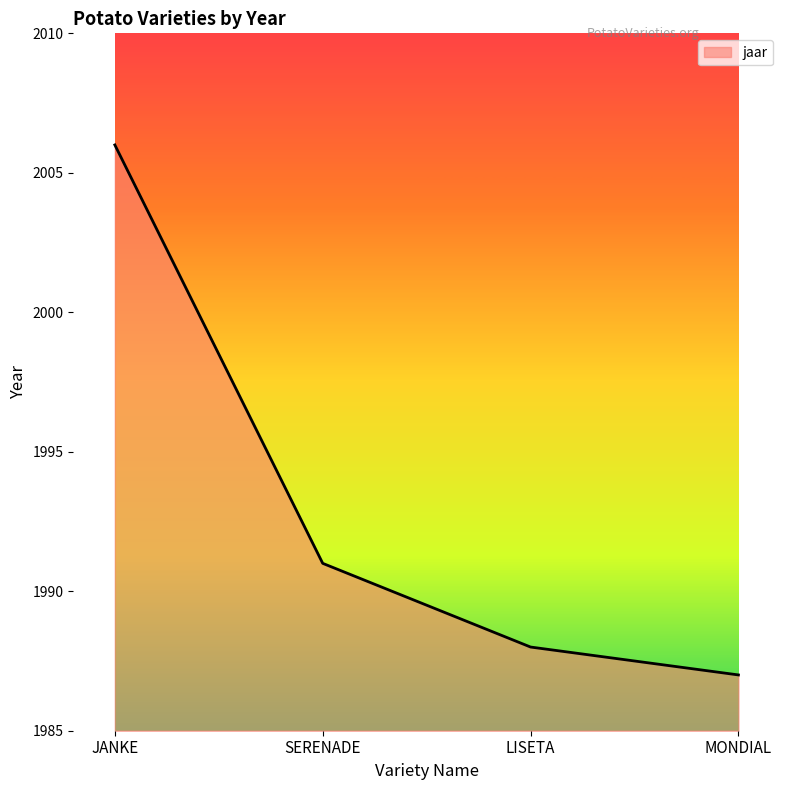

What is the smallest value displayed?

1987